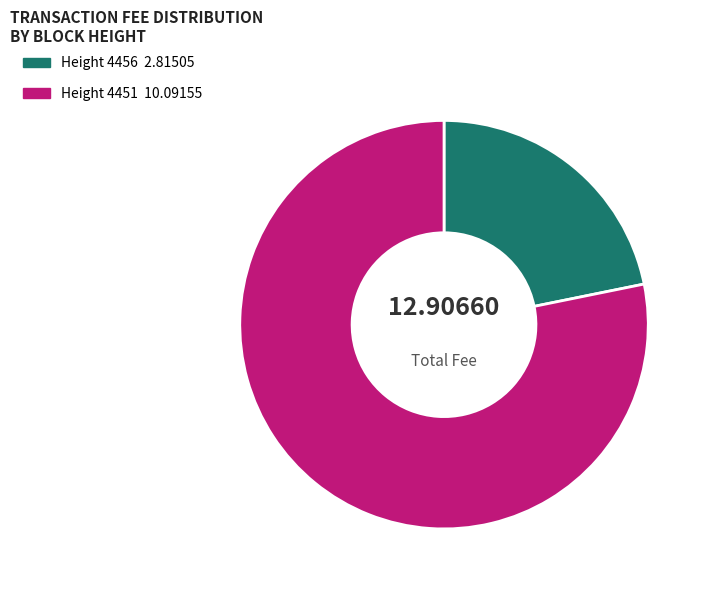

Is Height 4451 10.09155 the majority of the pie?

Yes